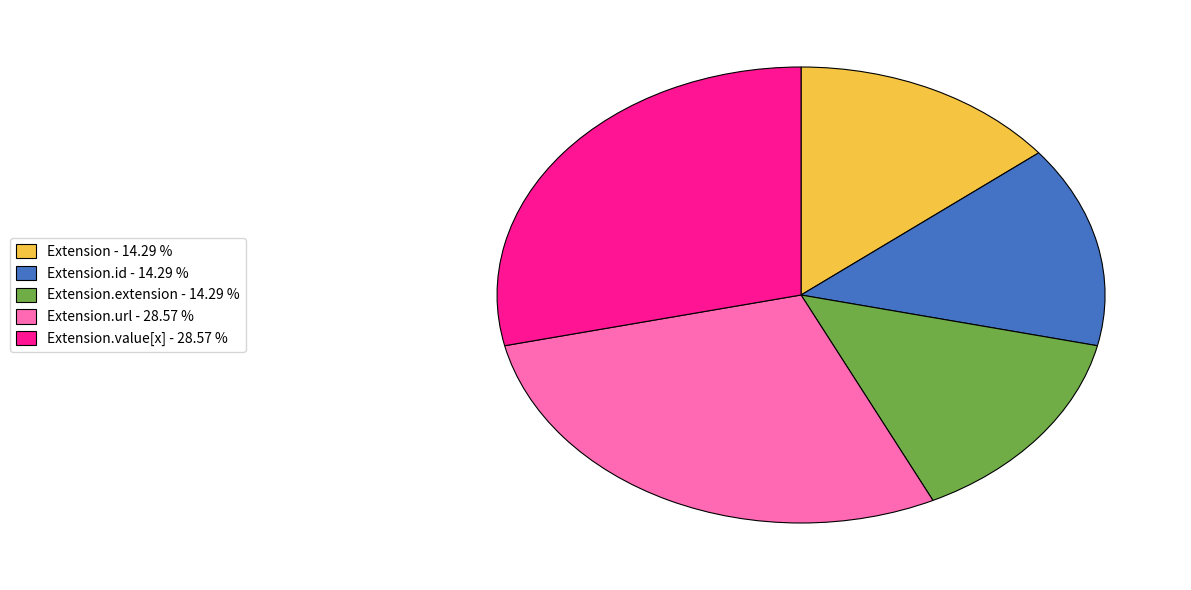

Approximately how many times larger is the value at Extension.extension - 14.29 % compared to Extension - 14.29 %?

1.0